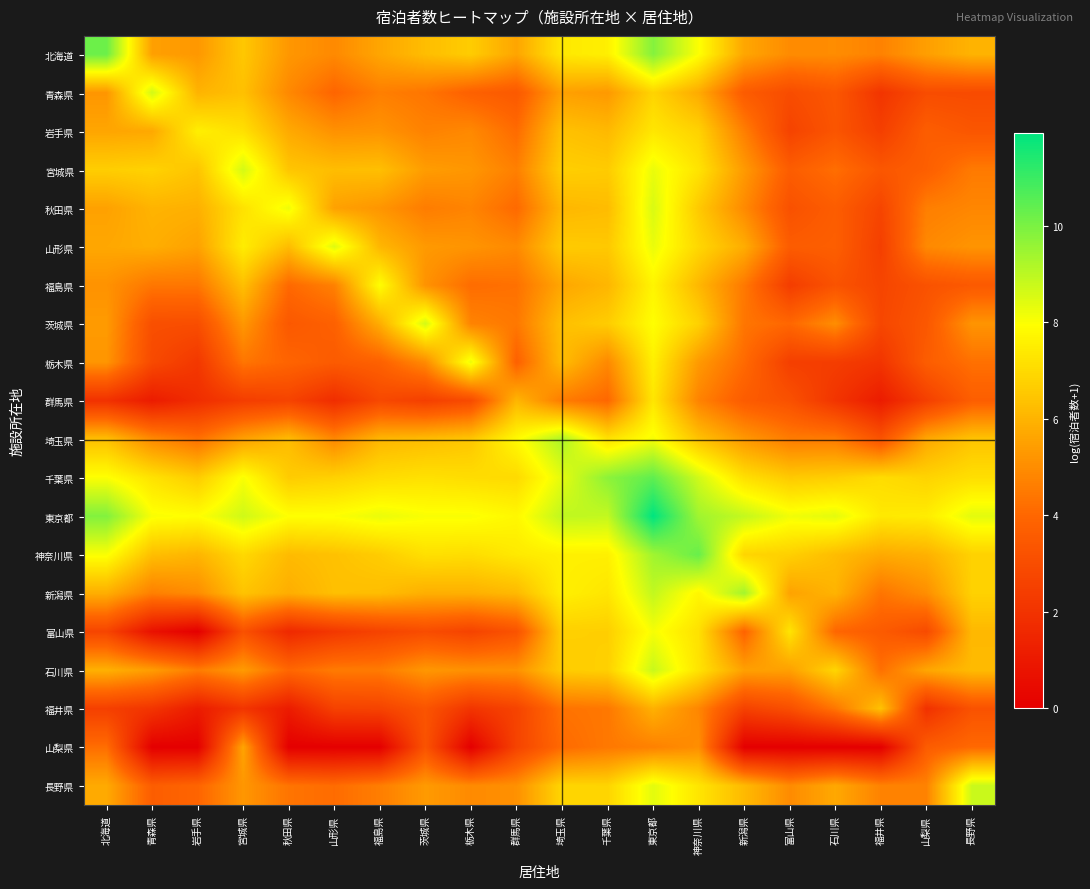

At which category is the sum across all series the highest?

東京都